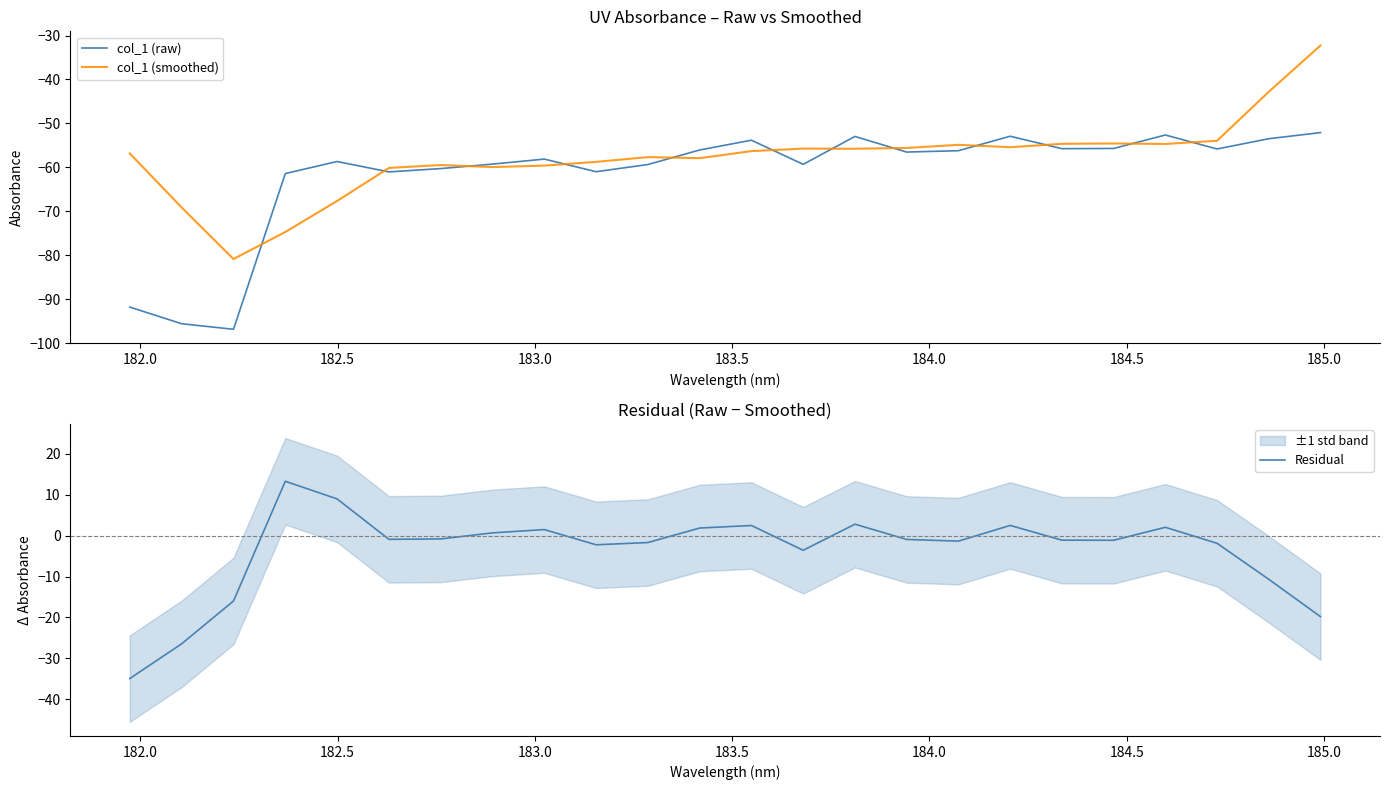

What is the highest value of the col_1 (raw) series?

-52.1